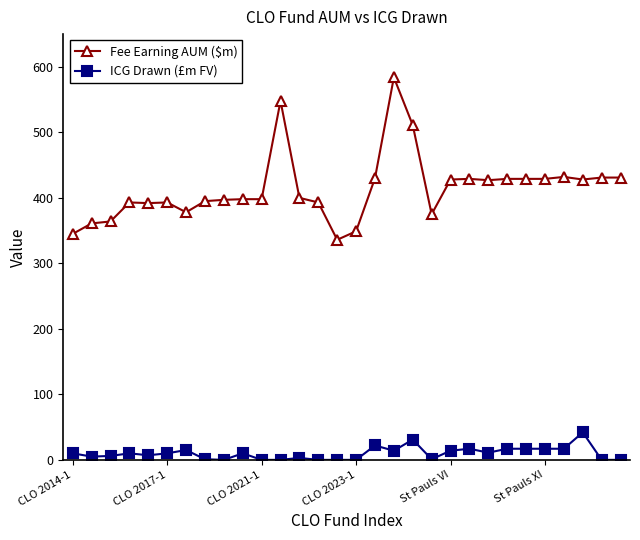

Which series has the largest total across all categories?

Fee Earning AUM ($m)